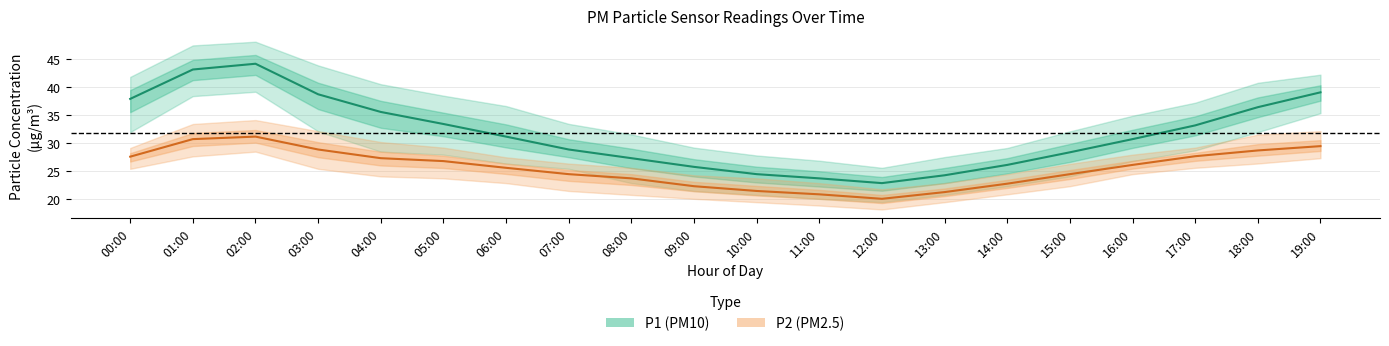

At which label does P2 (PM2.5) first exceed 26?

00:00